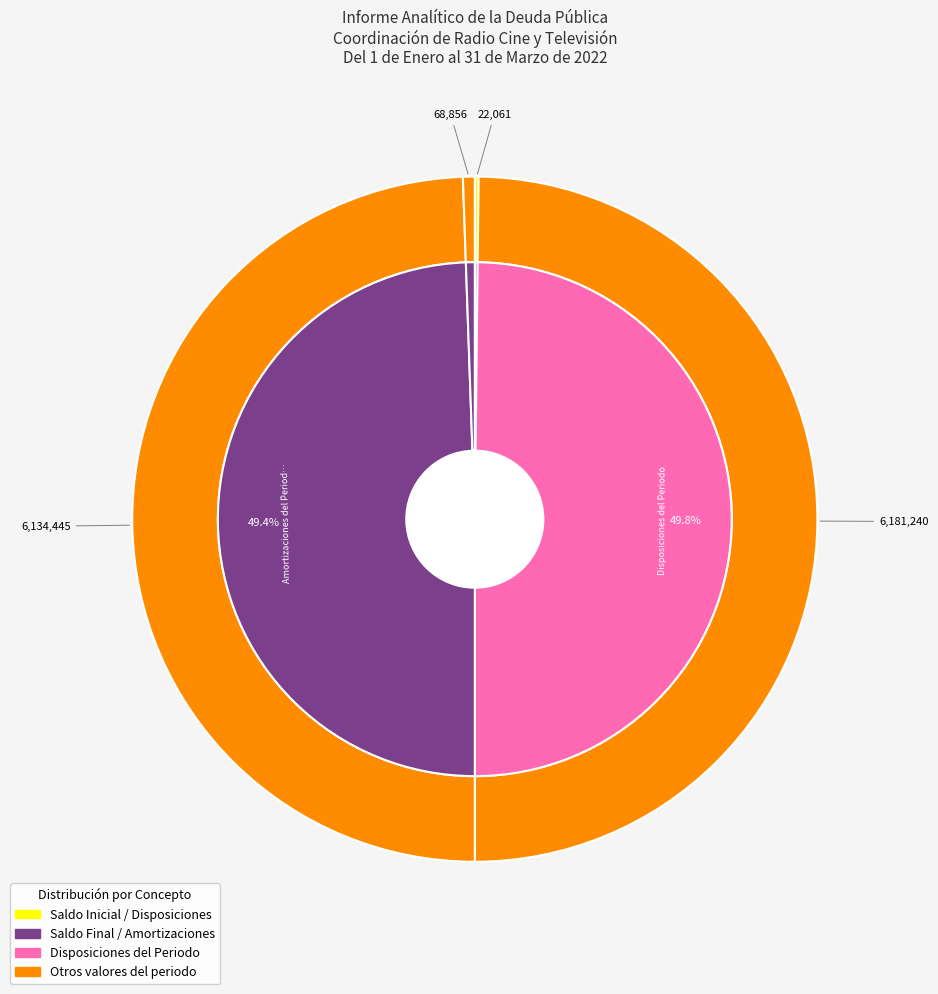

What percentage is NOT represented by Saldo Final del Periodo?

99.4%